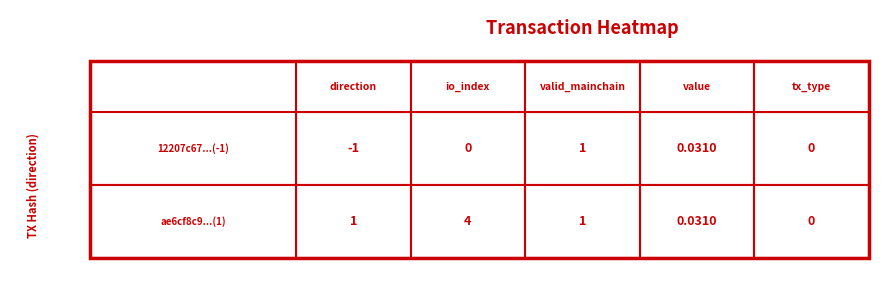

Reading left to right, what are all the values shown in this chart?

12207c67...(-1): -1.0	0.0	1.0	0.0	0.0
ae6cf8c9...(1): 1.0	4.0	1.0	0.0	0.0